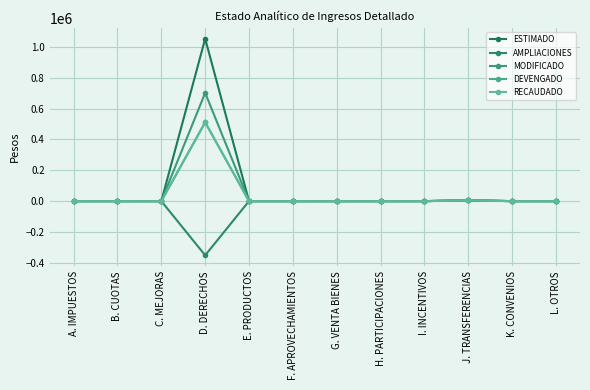

Rank the series at G. VENTA BIENES from highest to lowest value.

ESTIMADO, AMPLIACIONES, MODIFICADO, DEVENGADO, RECAUDADO